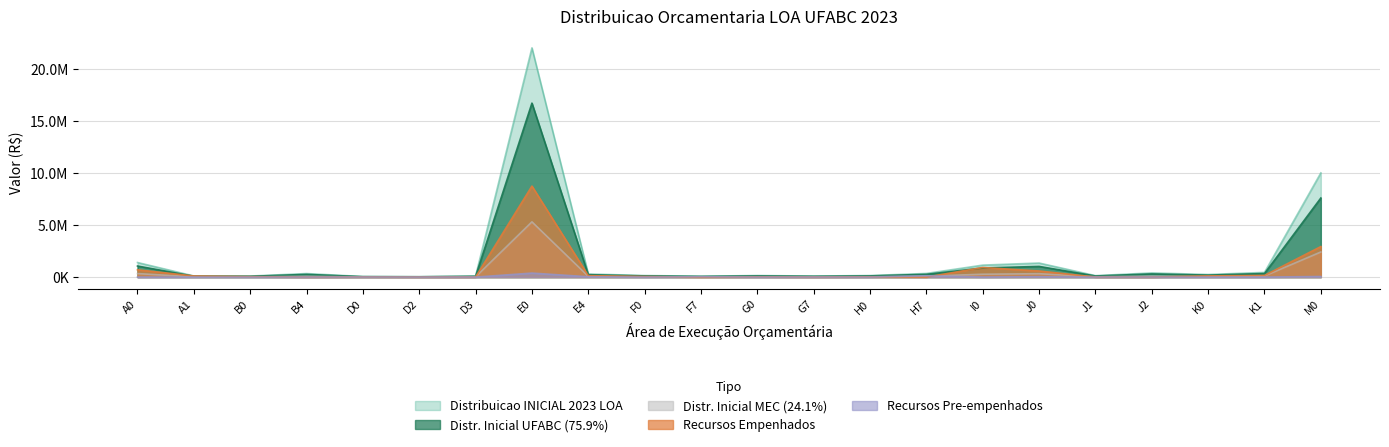

True or false: Distribuicao INICIAL 2023 LOA and Distr. Inicial UFABC (75.9%) cross at least once.

False